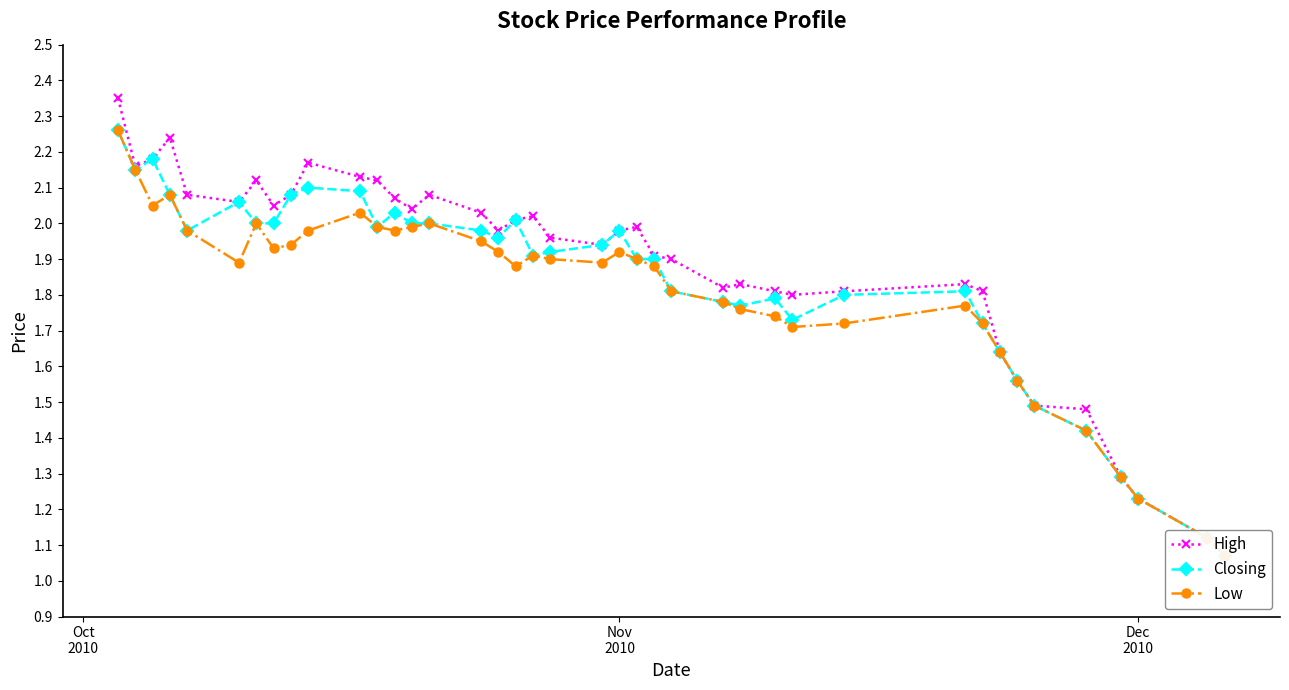

Is it true that High equals 3.1 at 19?

False